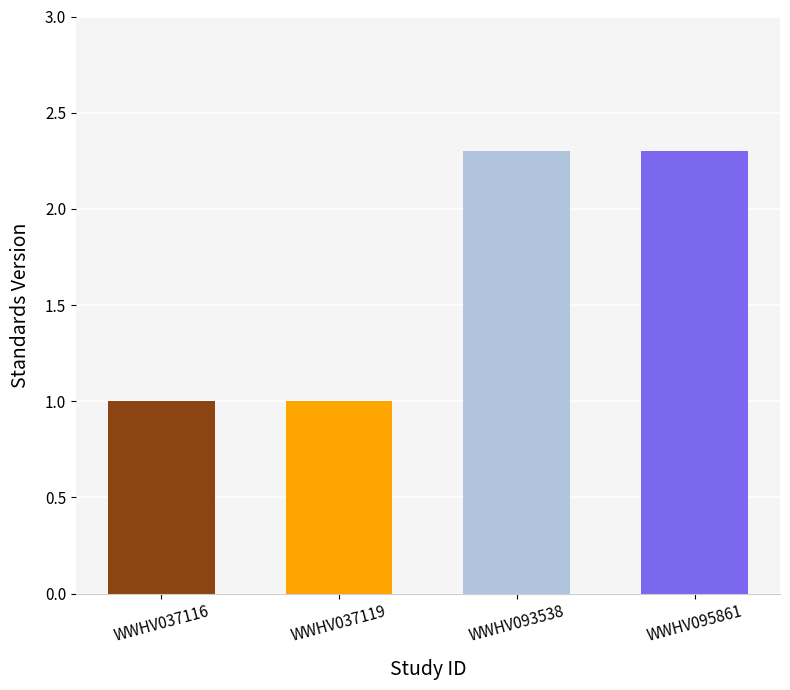

What is the difference between the maximum and minimum values?

1.3